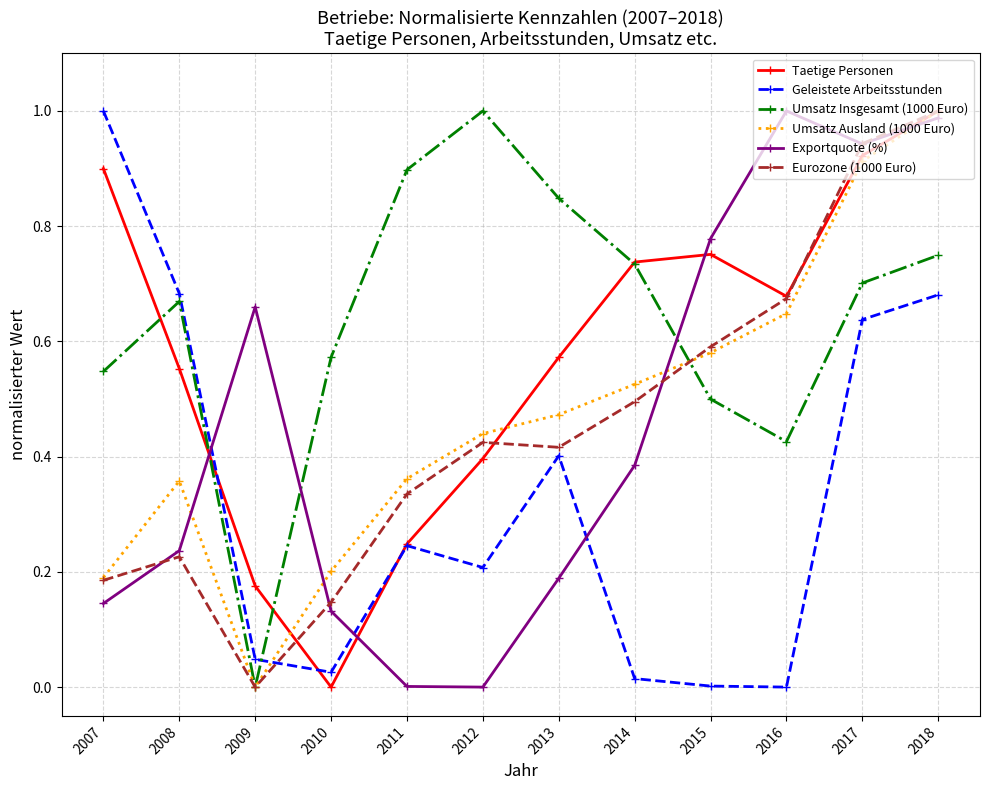

Which series has the largest total across all categories?

Umsatz Insgesamt (1000 Euro)